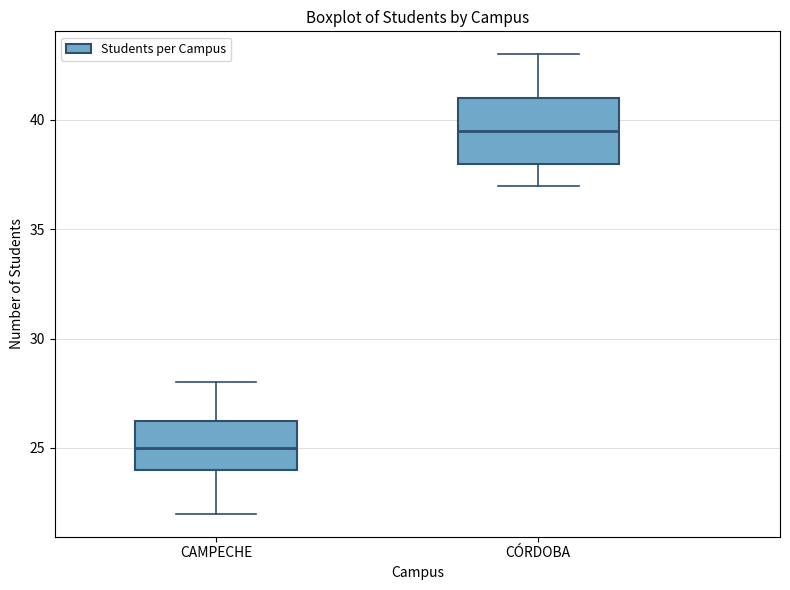

Which box is the tallest, from its lower edge to its upper edge?

CÓRDOBA